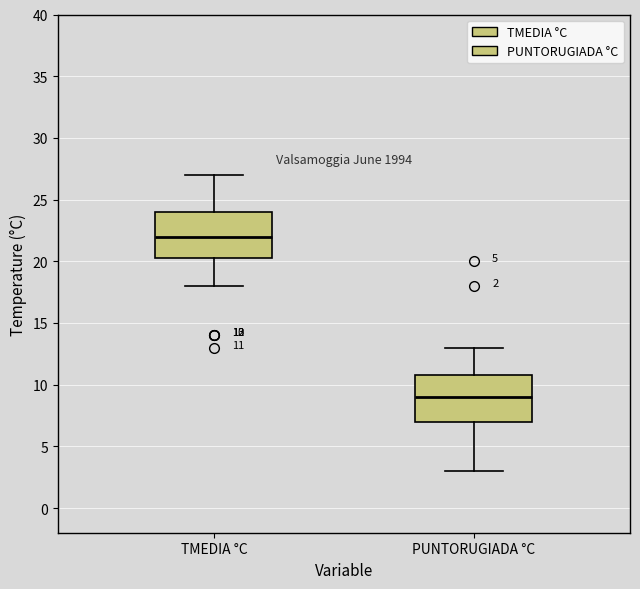

Which box's median line is the highest?

TMEDIA °C